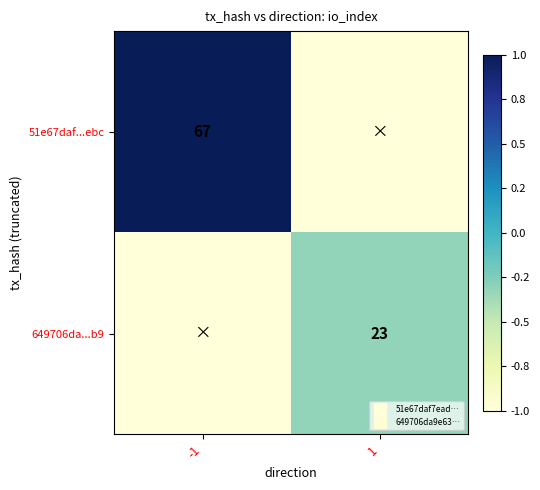

At -1, list the series in order from largest to smallest.

51e67daf...ebc, 649706da...b9